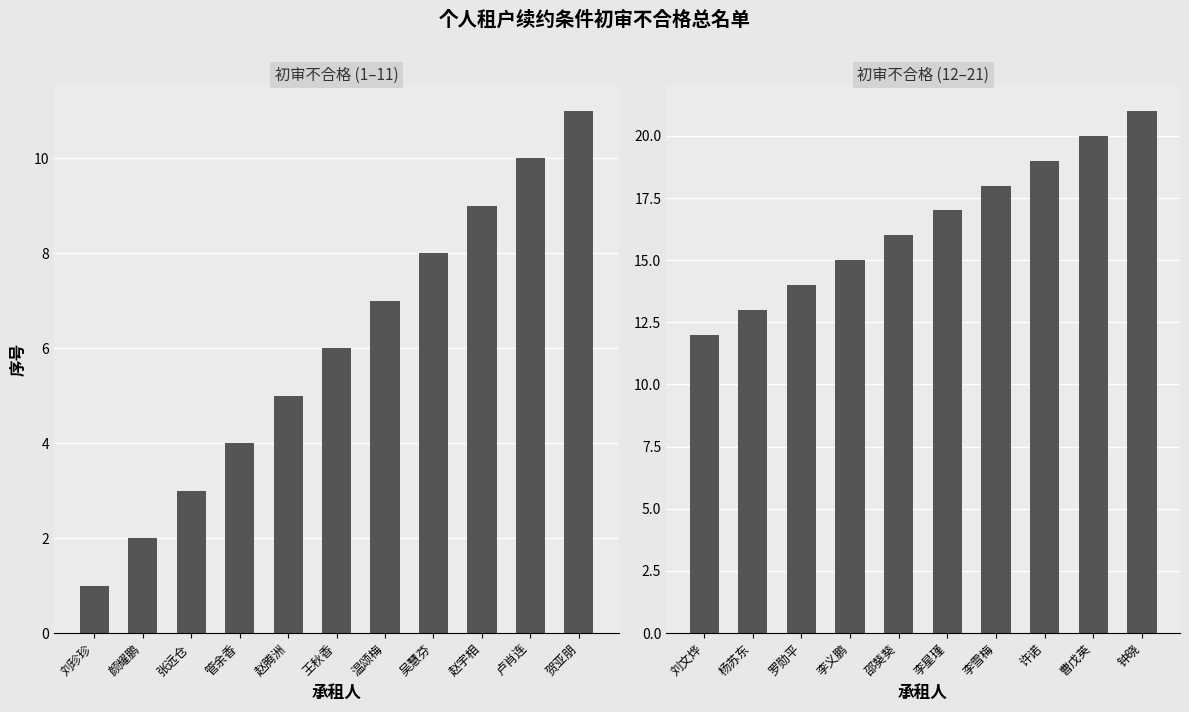

Does the chart contain stacked bars?

No